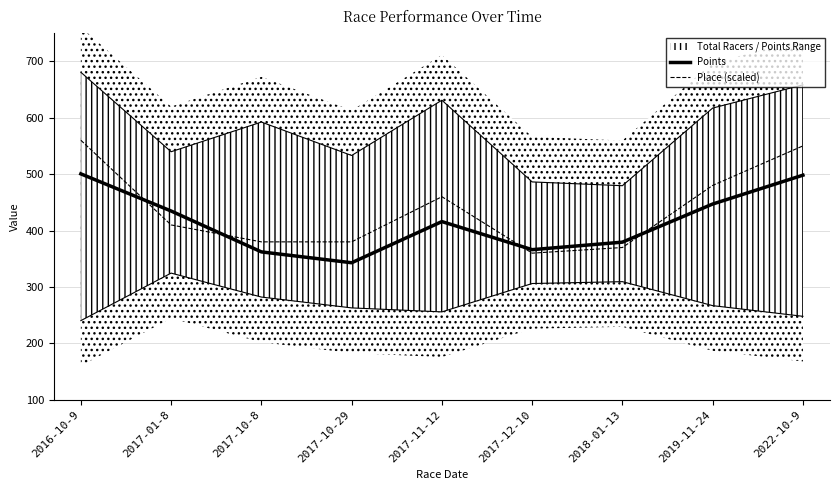

Reading left to right, transcribe all the data shown in this chart.

Points: 2016-10-9=500.5	2017-01-8=434.7	2017-10-8=362.2	2017-10-29=343.0	2017-11-12=415.9	2017-12-10=366.2	2018-01-13=379.5	2019-11-24=447.0	2022-10-9=498.1
Place (scaled): 2016-10-9=560.0	2017-01-8=410.0	2017-10-8=380.0	2017-10-29=380.0	2017-11-12=460.0	2017-12-10=360.0	2018-01-13=370.0	2019-11-24=480.0	2022-10-9=550.0